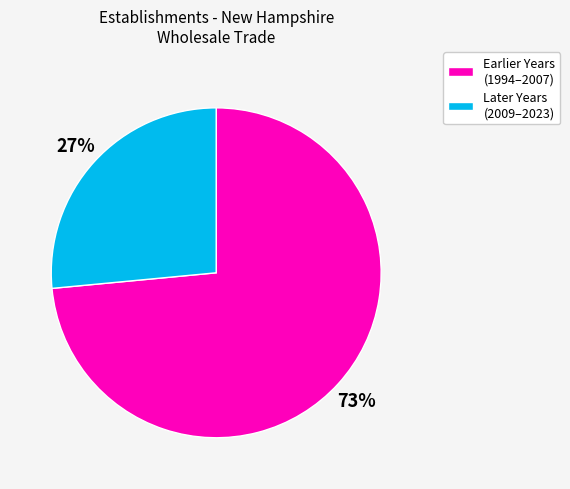

To the nearest percent, what is the average slice percentage?

50%